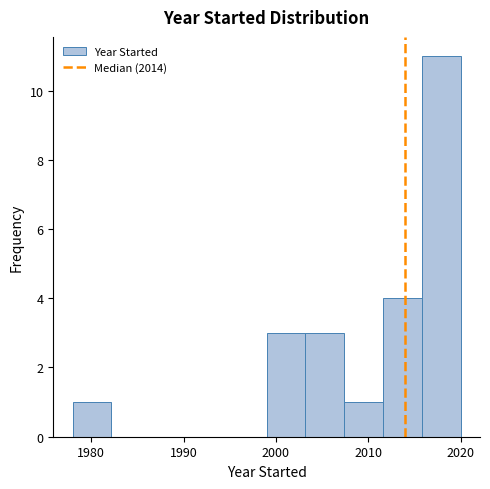

Over which range of the x-axis is the bar tallest?

2015.8 to 2020.0